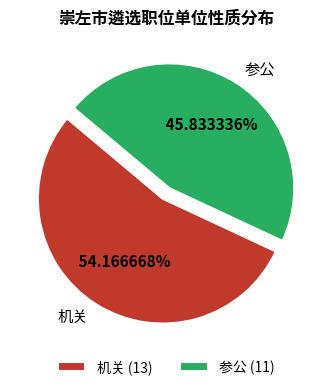

To the nearest percent, what portion does 参公 represent?

46%